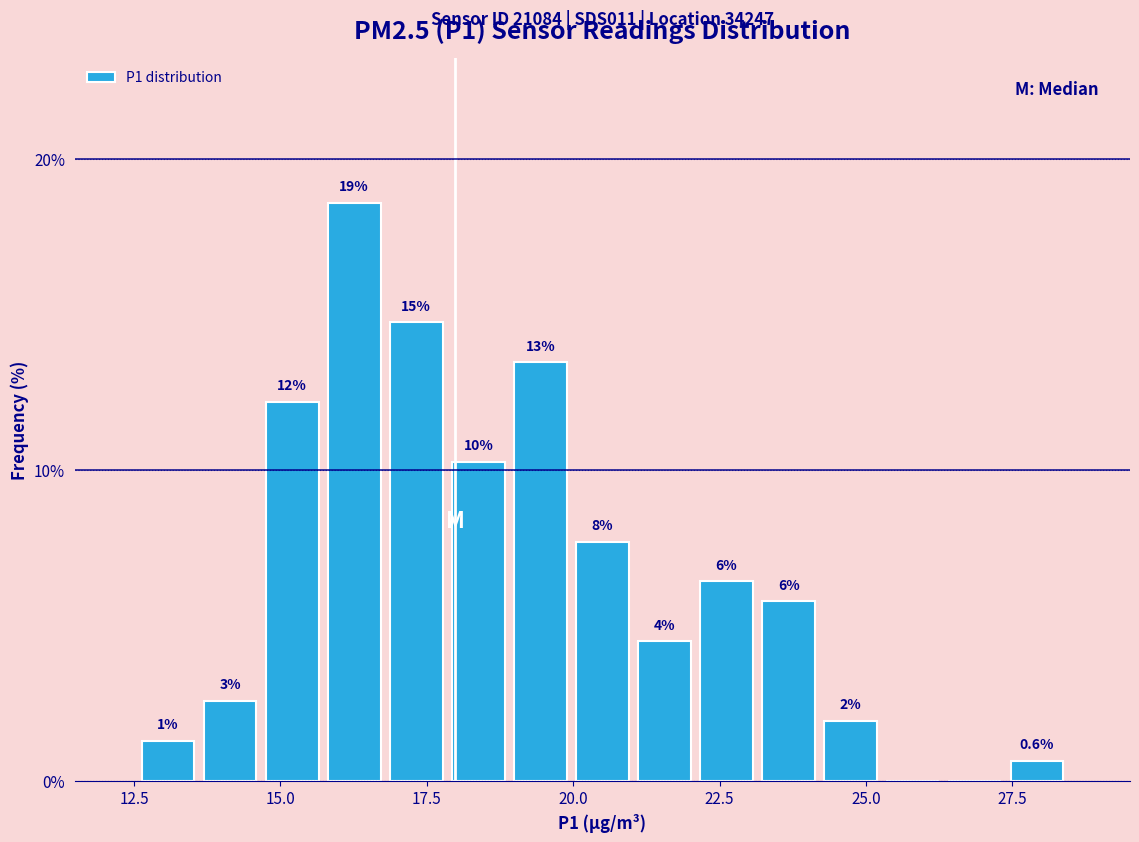

Around what value on the x-axis is the tallest bar? Give the approximate position of its centre, as read against the axis.

16.5